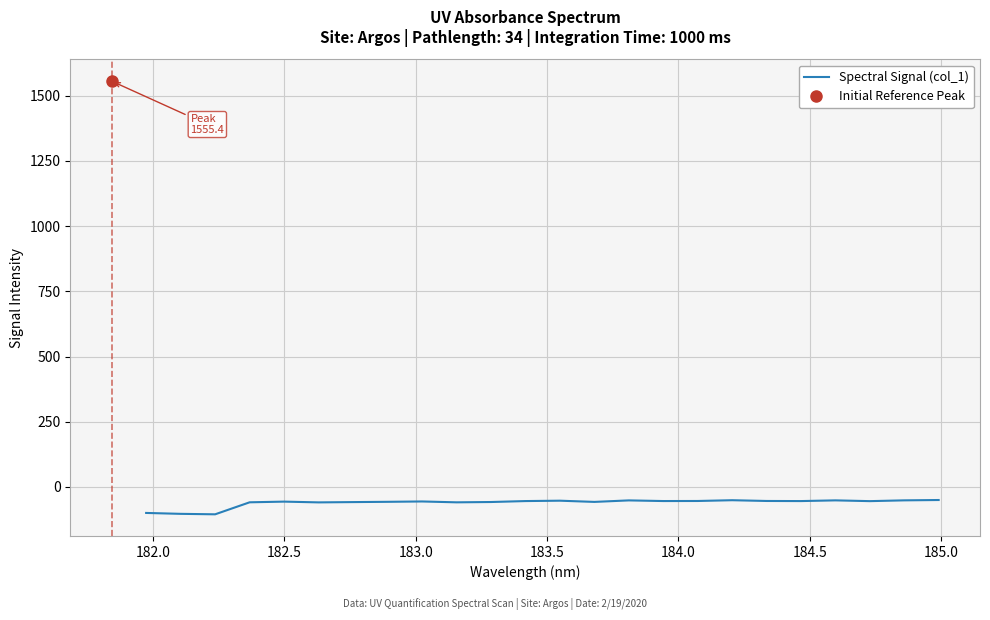

True or false: there are more than 2 points higher than both neighbors.

True